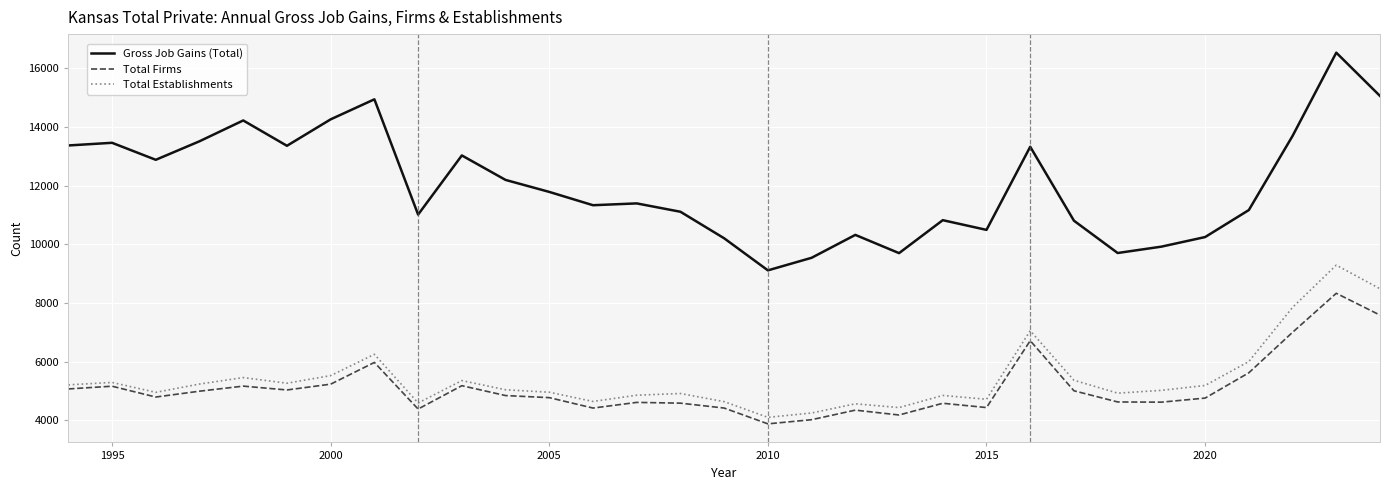

Which series has the largest range (max minus min)?

Gross Job Gains (Total)